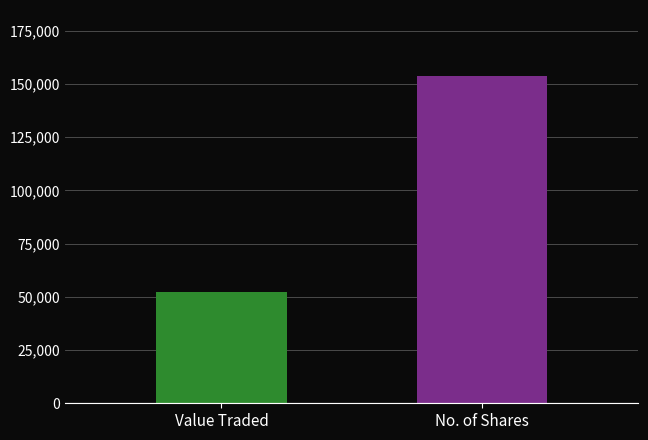

What is the change in value from Value Traded to No. of Shares?

+101532